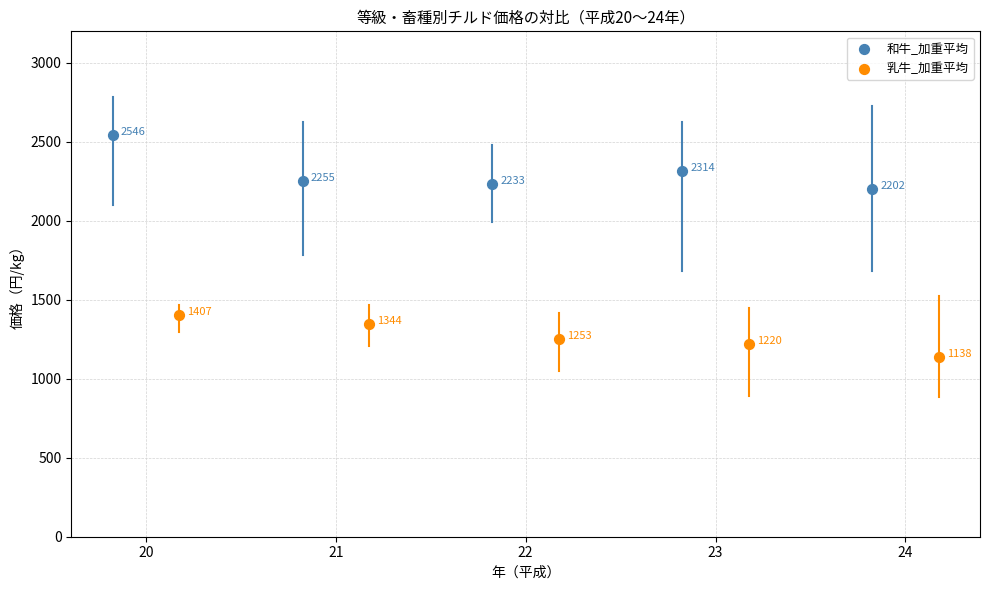

What are all the series names shown in the legend?

和牛_加重平均, 乳牛_加重平均